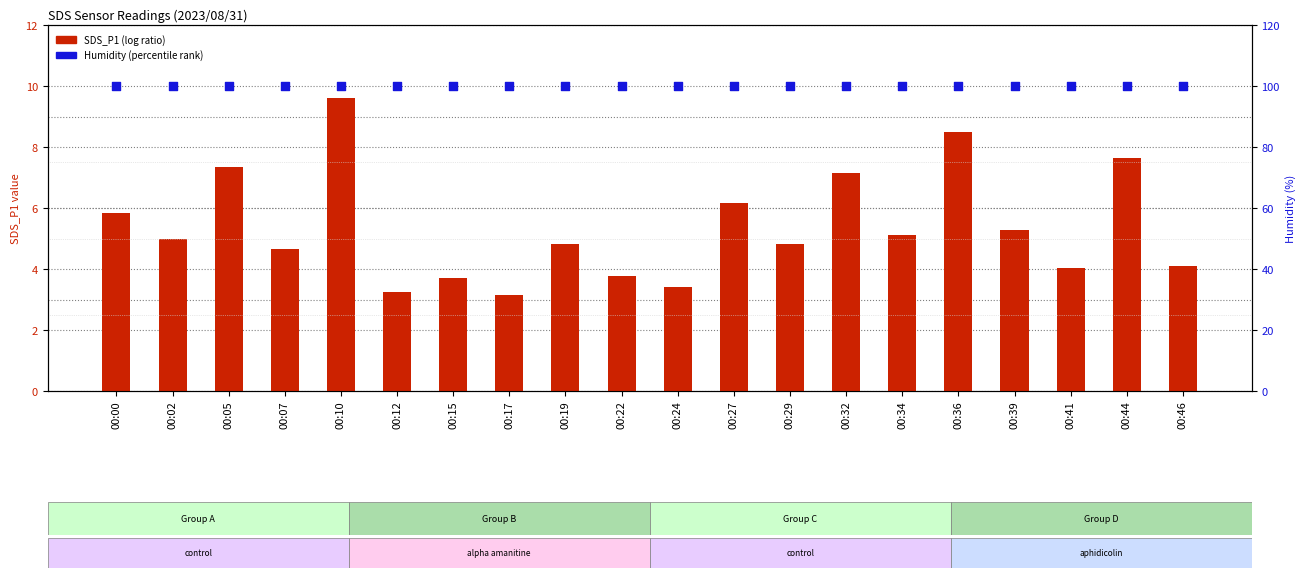

What is the total value across all series at 00:12?

103.2